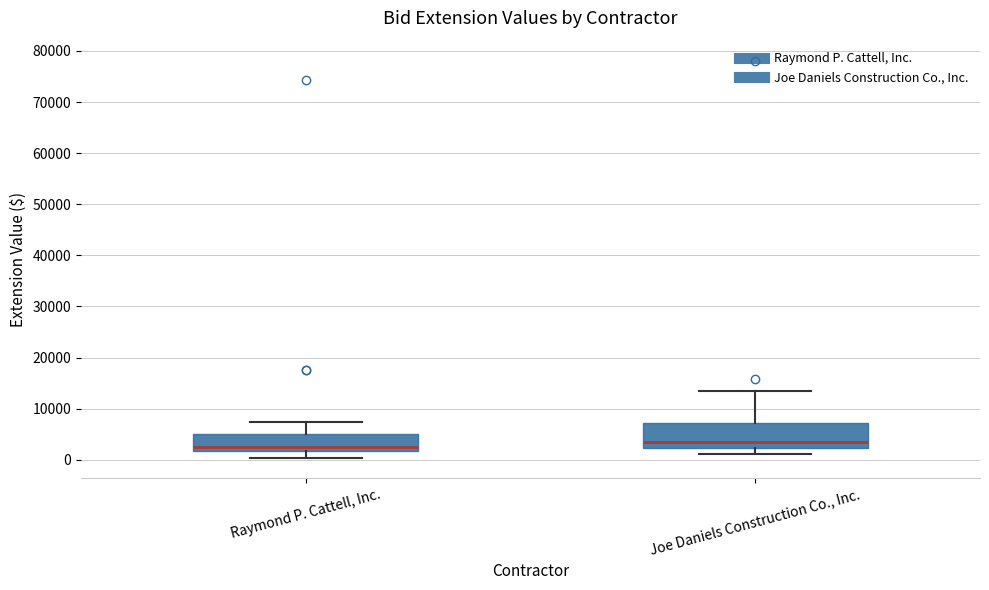

Which box is the tallest, from its lower edge to its upper edge?

Joe Daniels Construction Co., Inc.